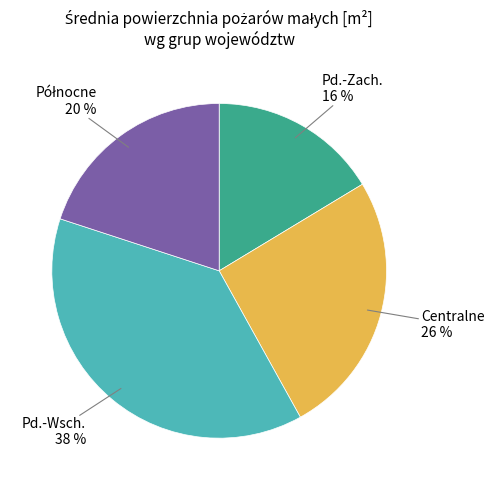

Does any single category account for the majority?

No